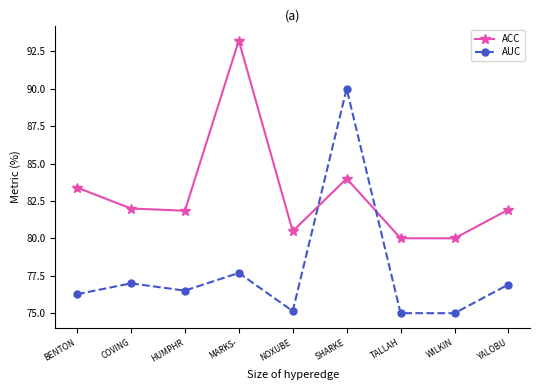

True or false: AUC has more than 1 points higher than both neighbors.

True